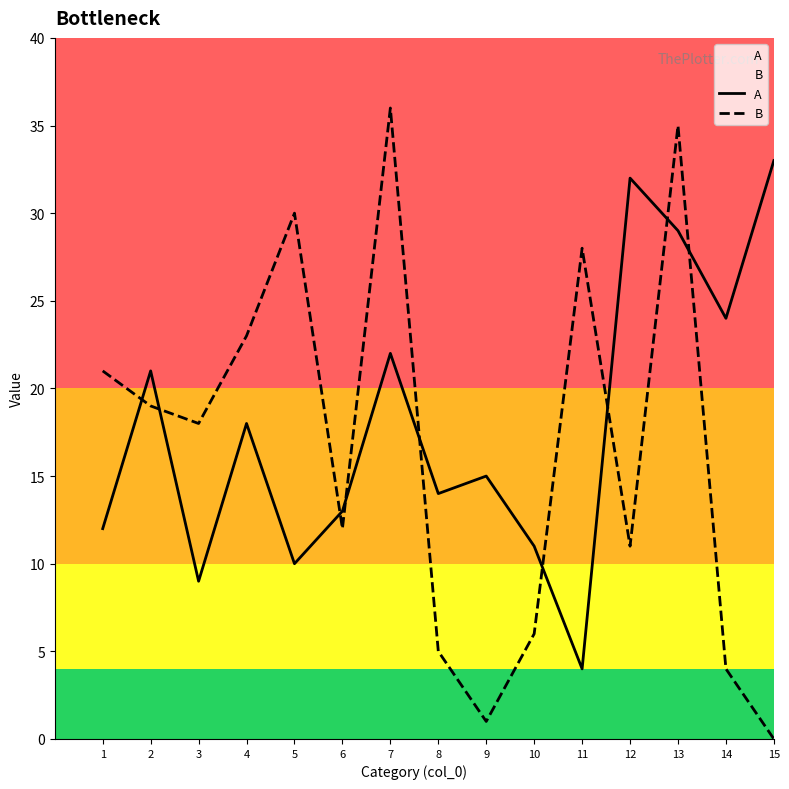

What are all the series names shown in the legend?

A, B